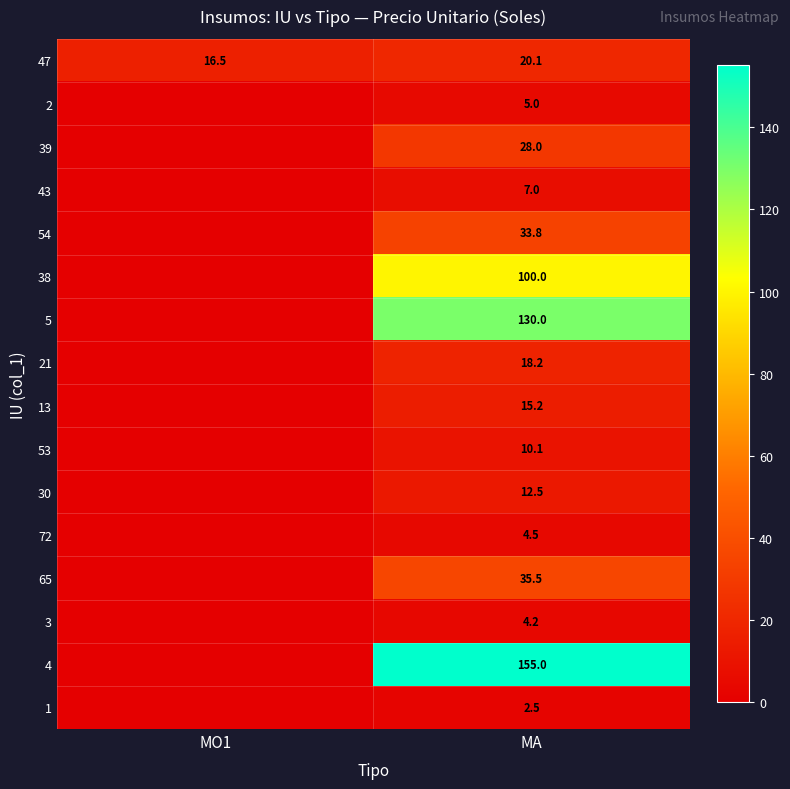

Between MO1 and MA, which is larger?

MA